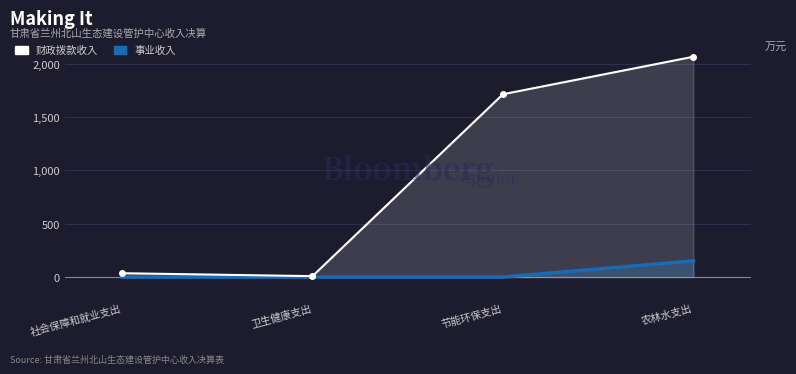

What is the spread (max minus min) of values at 农林水支出?

1914.0